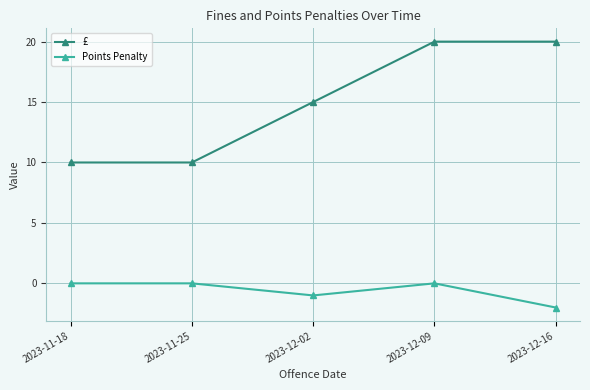

Reading left to right, list all the values displayed in this chart.

£: 10	10	15	20	20
Points Penalty: 0	0	-1	0	-2